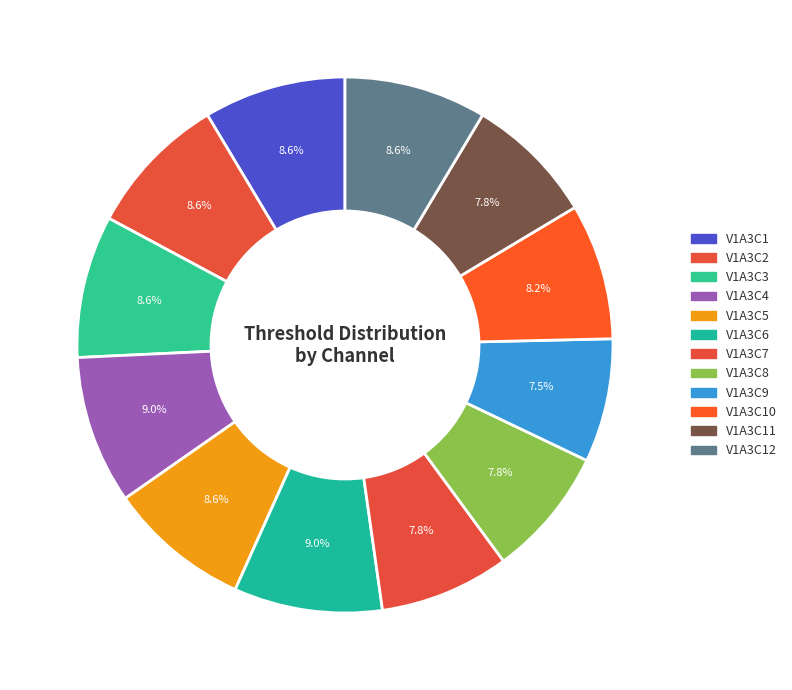

Which category has the biggest portion of the pie?

V1A3C4